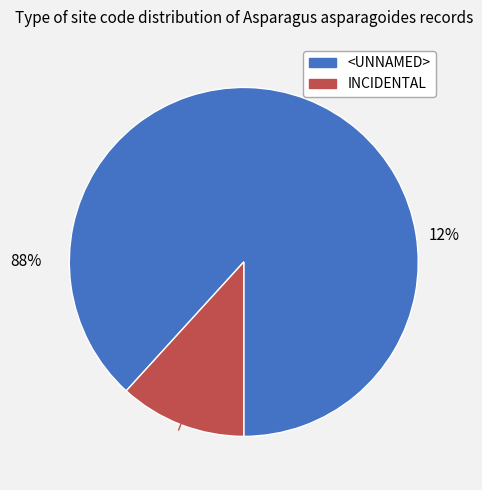

Rank the categories by value from highest to lowest.

<UNNAMED>, INCIDENTAL